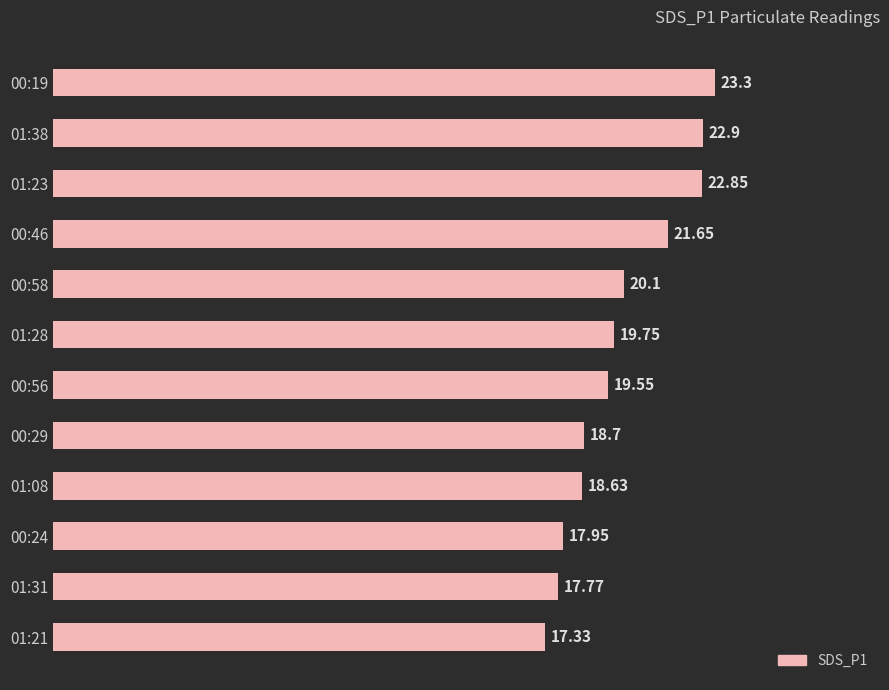

List the labels in order of value, smallest first.

01:21, 01:31, 00:24, 01:08, 00:29, 00:56, 01:28, 00:58, 00:46, 01:23, 01:38, 00:19